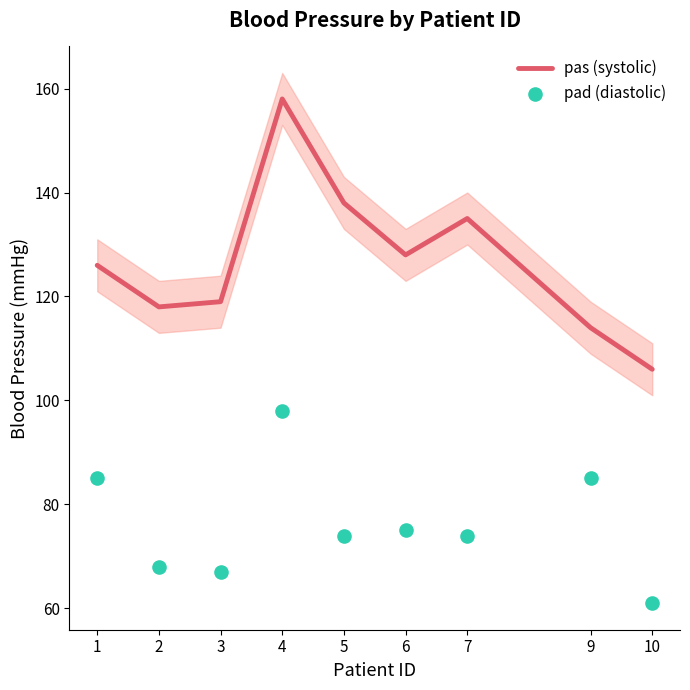

At which category is the sum across all series the highest?

4